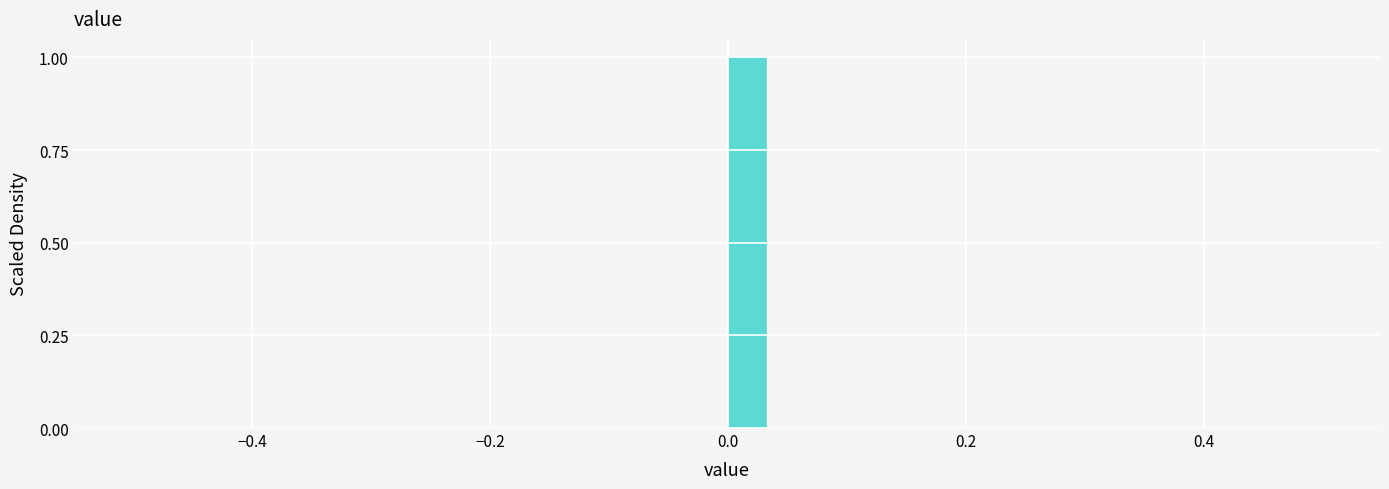

Around what value on the x-axis is the tallest bar? Give the approximate position of its centre, as read against the axis.

0.02